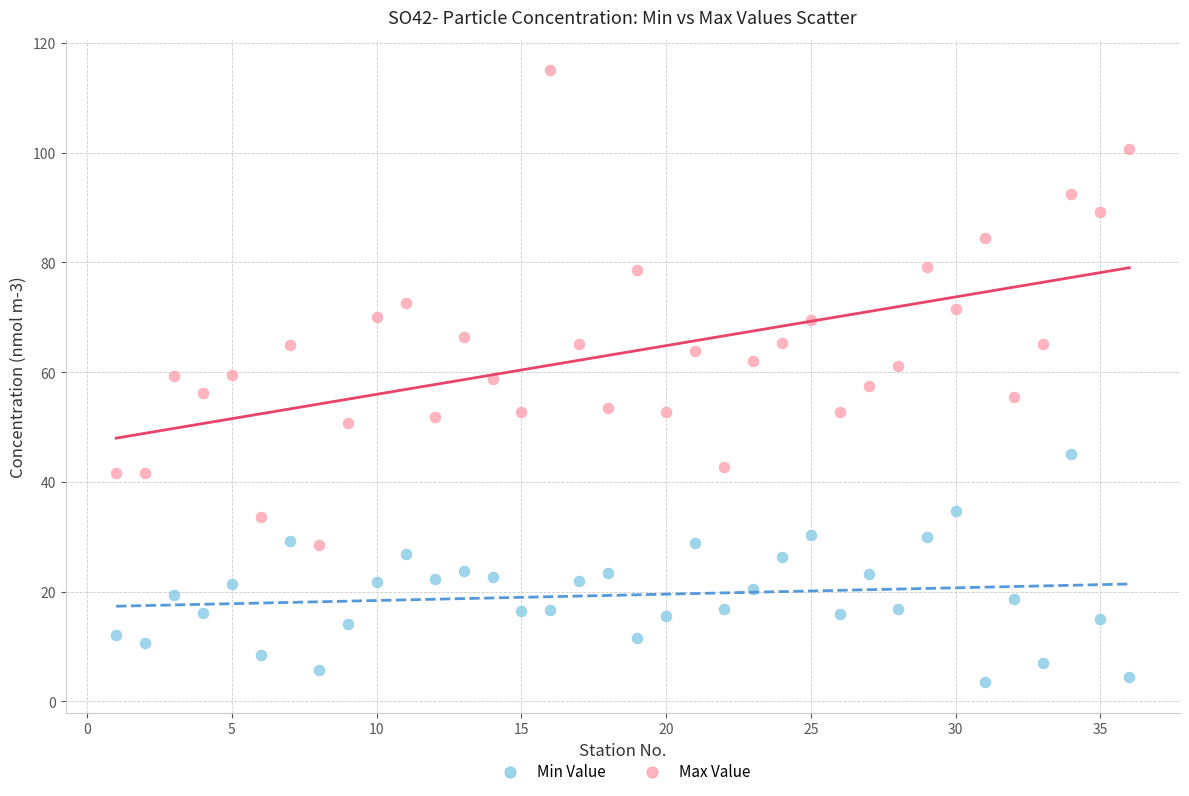

Across all data points, what is the range of Y values (max minus min)?

111.5